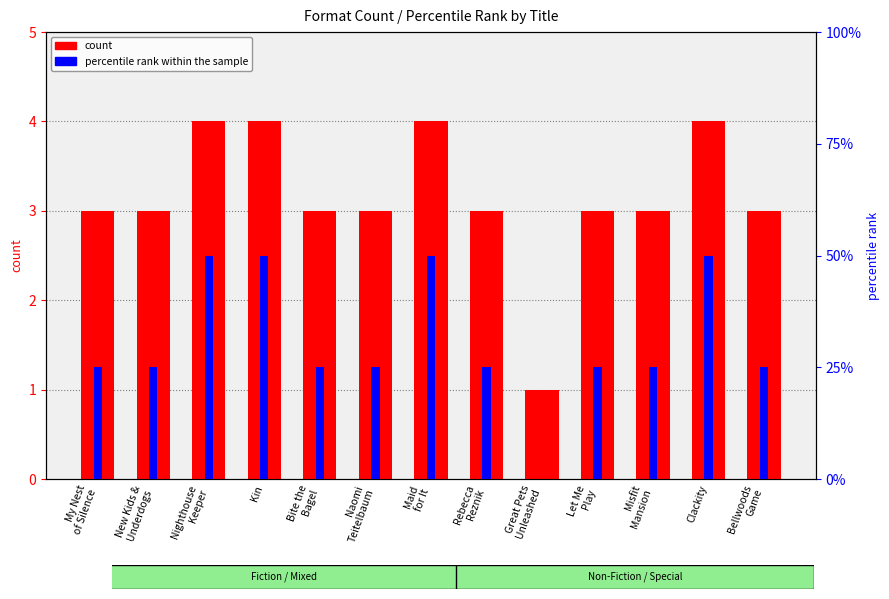

Where is count nearest to the value 2?

My Nest
of Silence